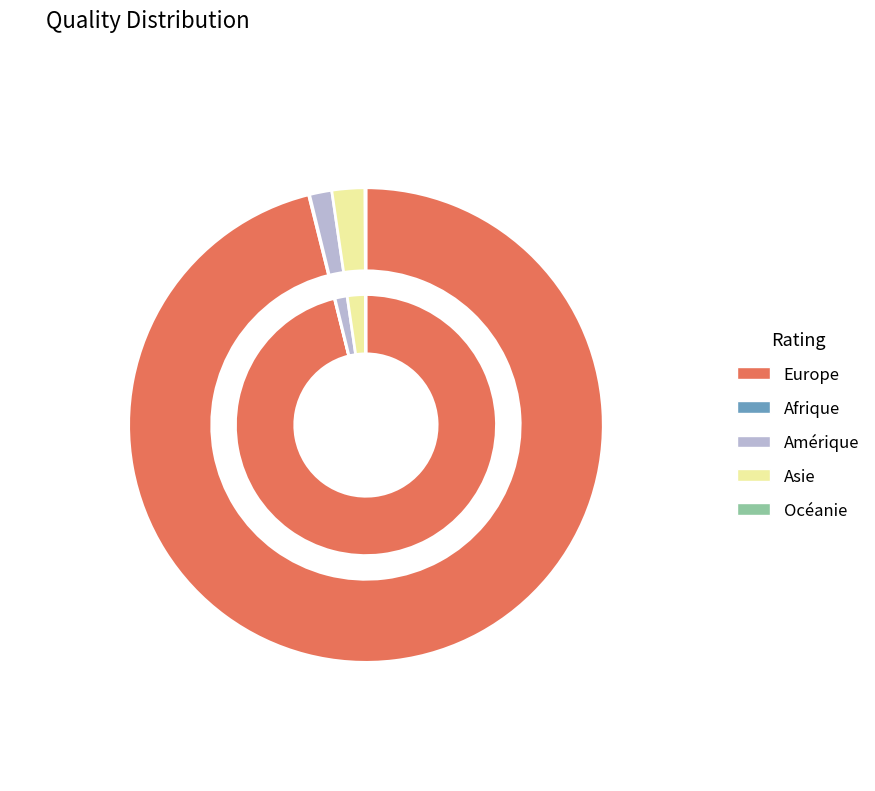

Rank the categories by value from highest to lowest.

Europe, Asie, Amérique, Afrique, Océanie